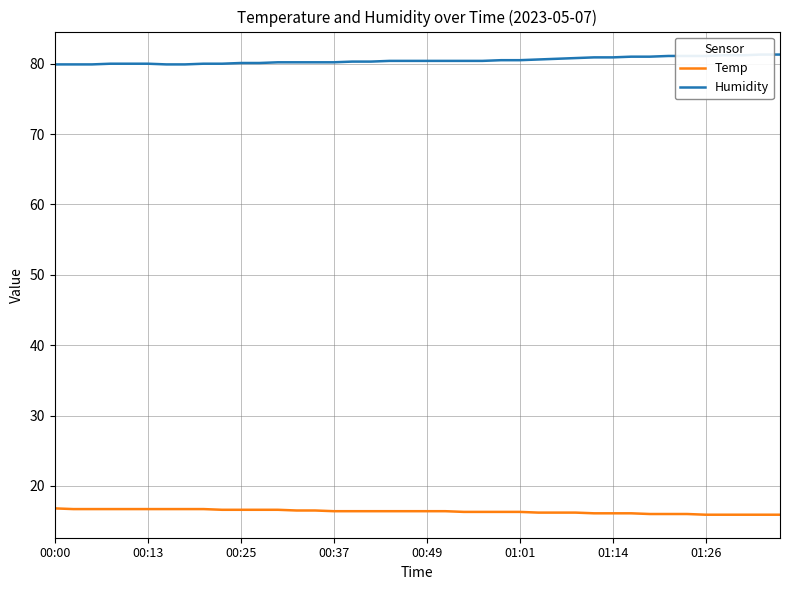

Count the Temp values in the range 16 to 17.

35